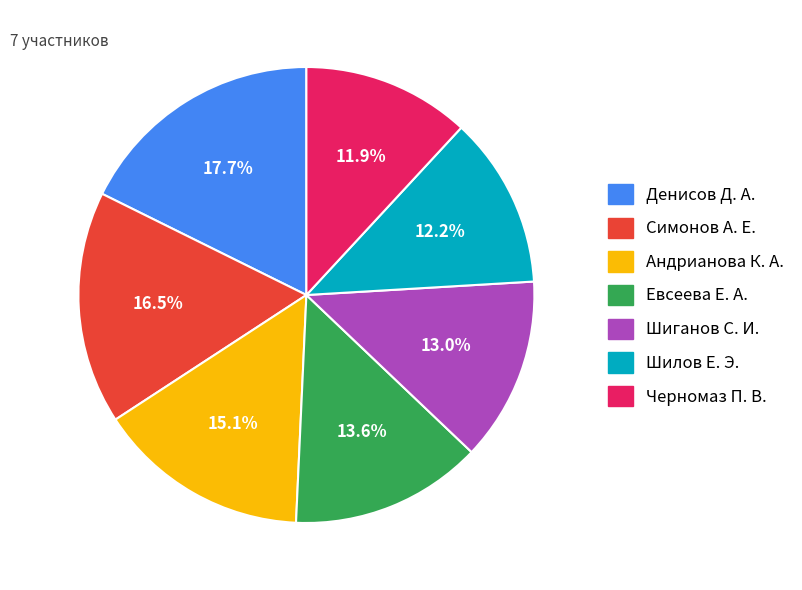

How many segments does this pie chart have?

7